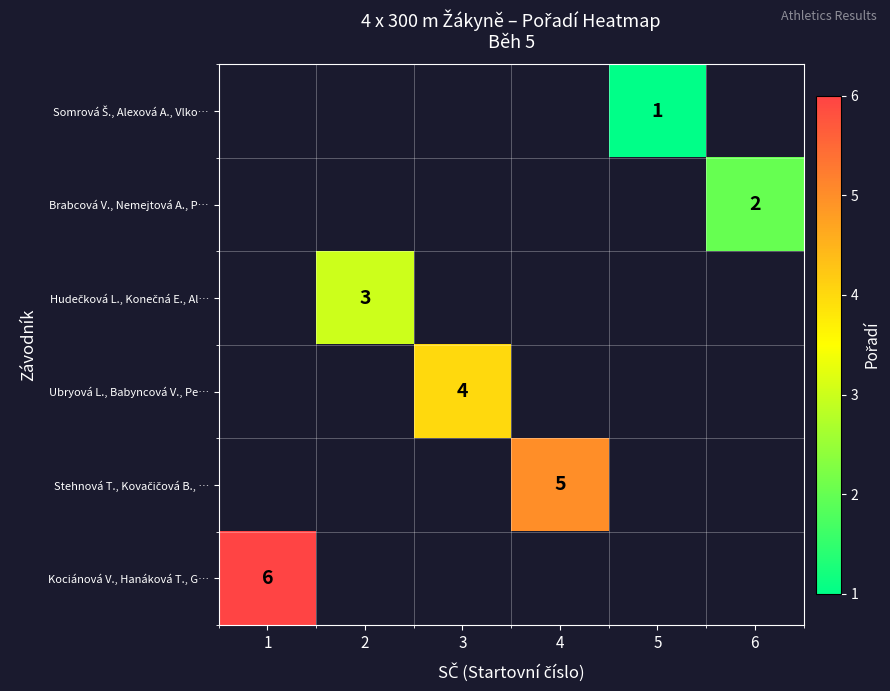

The Ubryová L., Babyncová V., Pe… series shows 4 at 3. True or false?

True